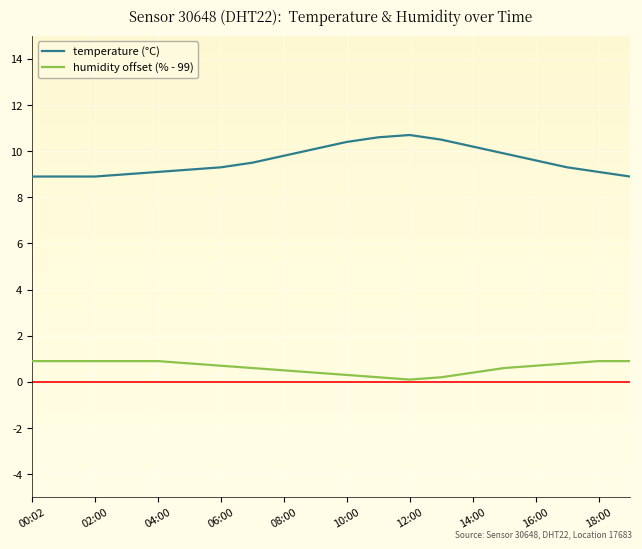

List the series in order of their overall mean, lowest first.

humidity offset (% - 99), temperature (°C)